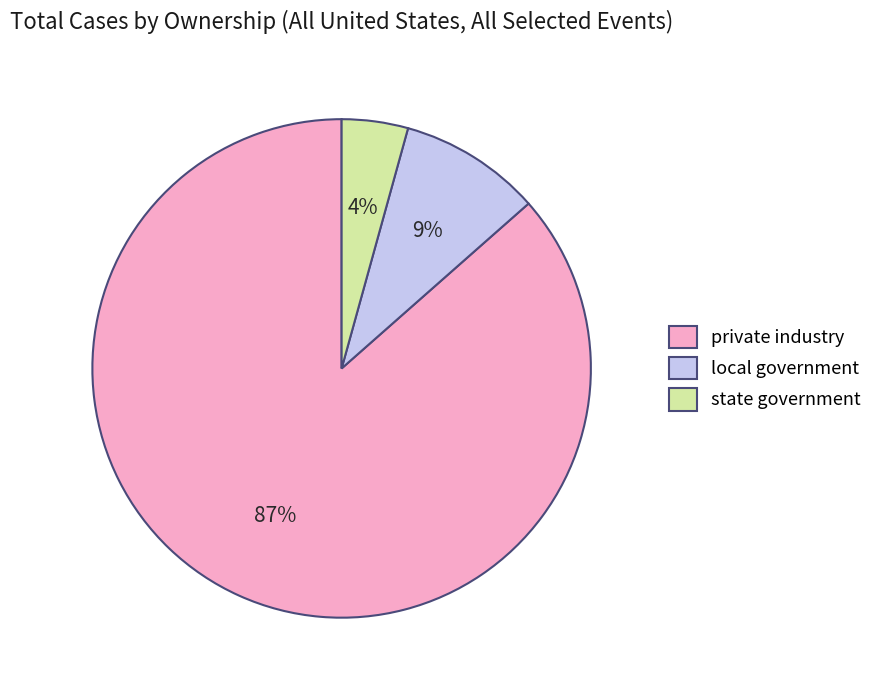

Between state government and local government, which is larger?

local government